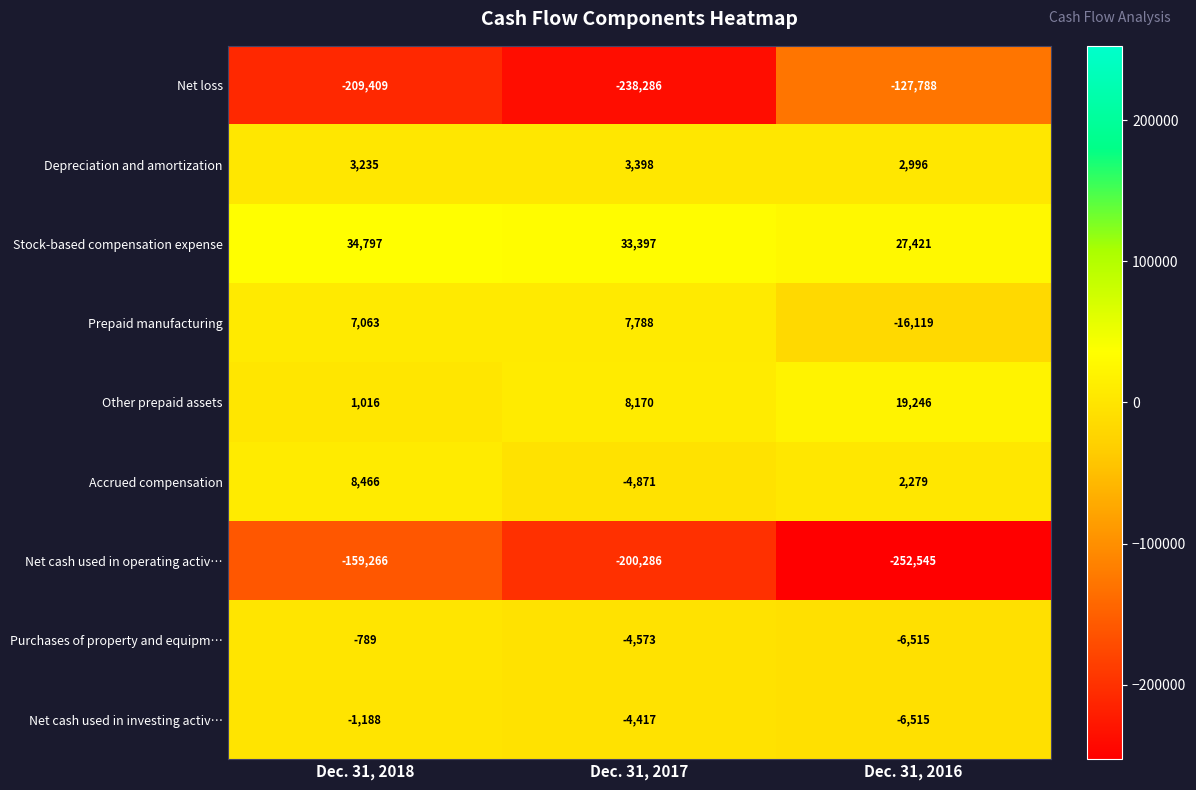

At which label is Net loss closest to -183037?

Dec. 31, 2018